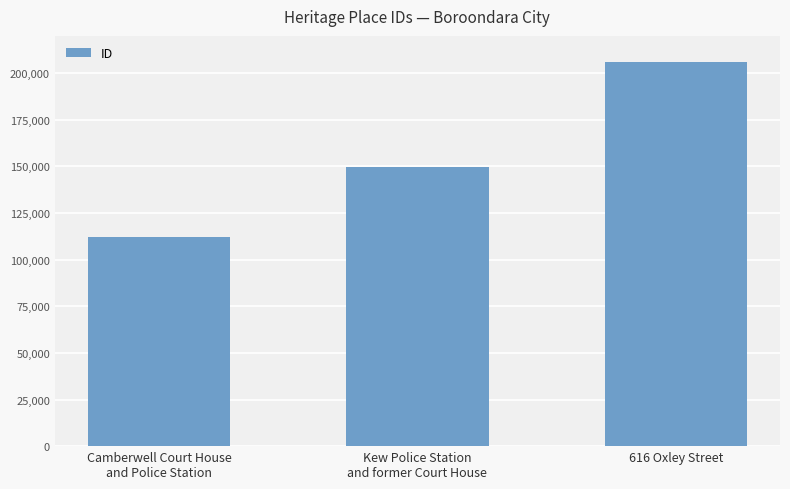

Rank the categories by value from highest to lowest.

616 Oxley Street, Kew Police Station
and former Court House, Camberwell Court House
and Police Station